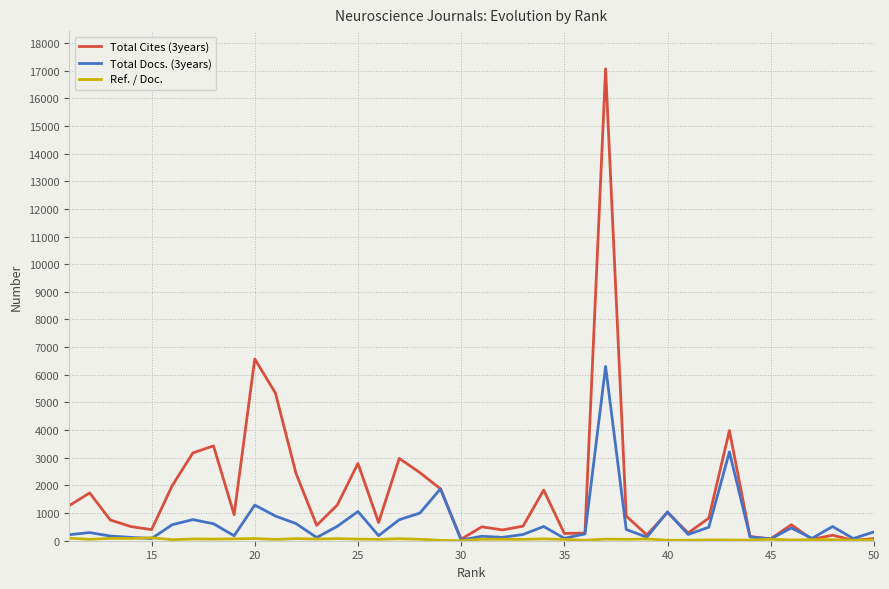

What is the average value of the Ref. / Doc. series?

50